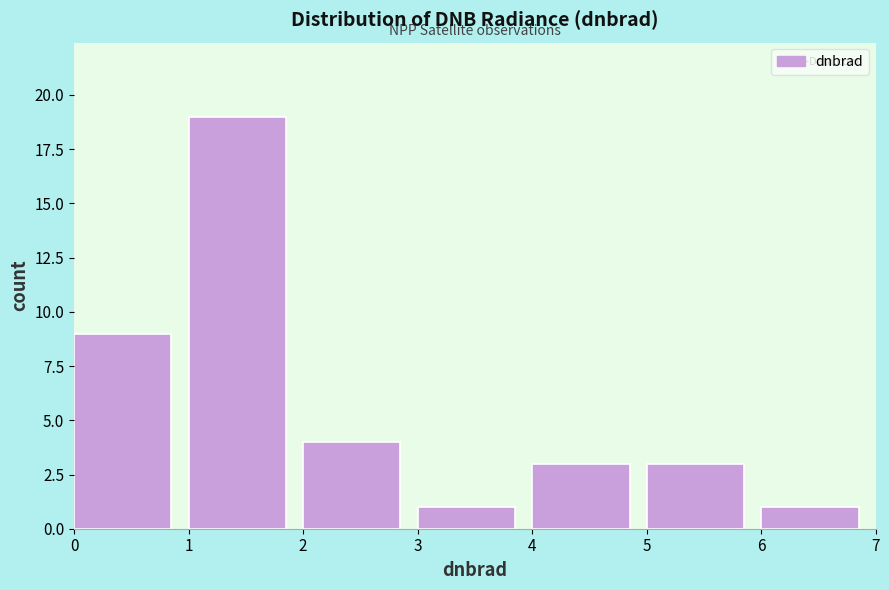

What is the height of the bar covering 3 to 4 on the x-axis? The values are not printed on the chart, so give them approximately, as read against the axis.

1